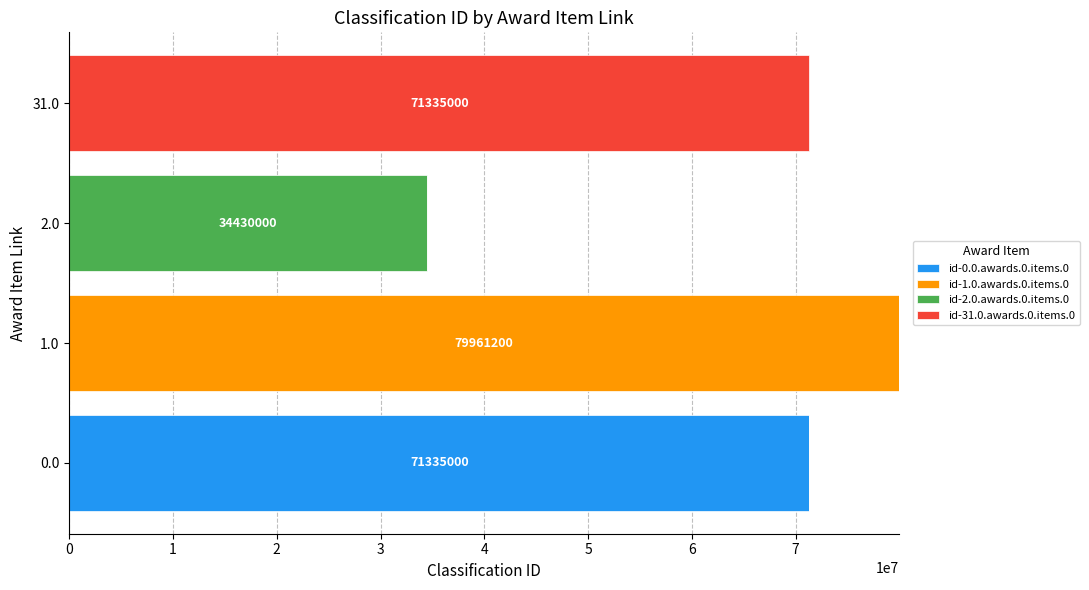

True or false: id-0.0.awards.0.items.0 has a value of 71335000 at 0.0.

True